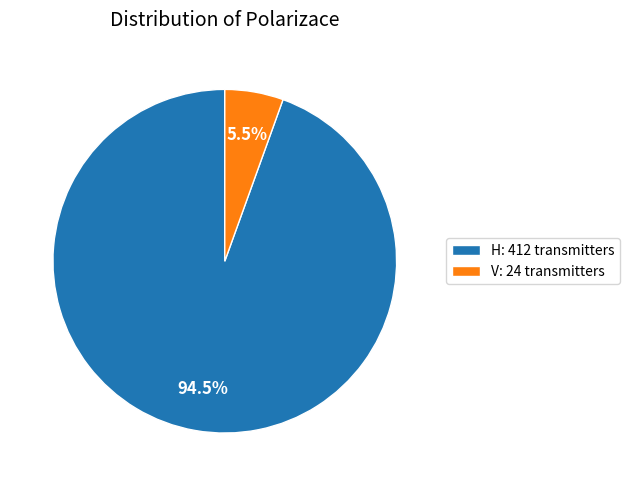

Combined, do H and V account for over 50%?

Yes